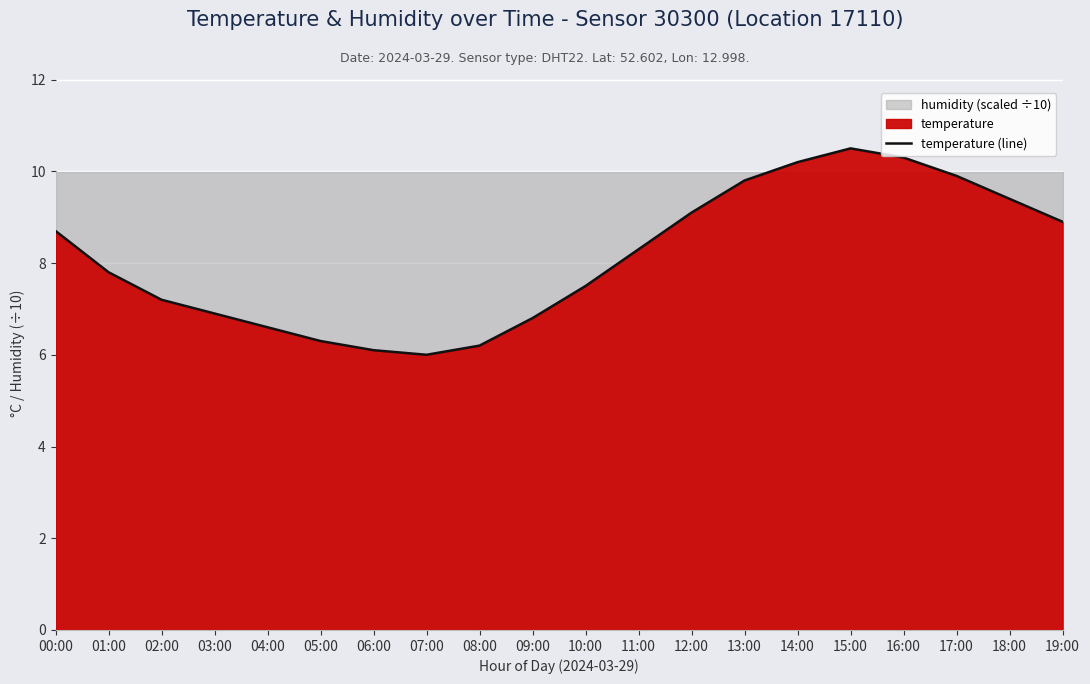

The chart shows a value of 12.0 at 02:00. True or false?

False